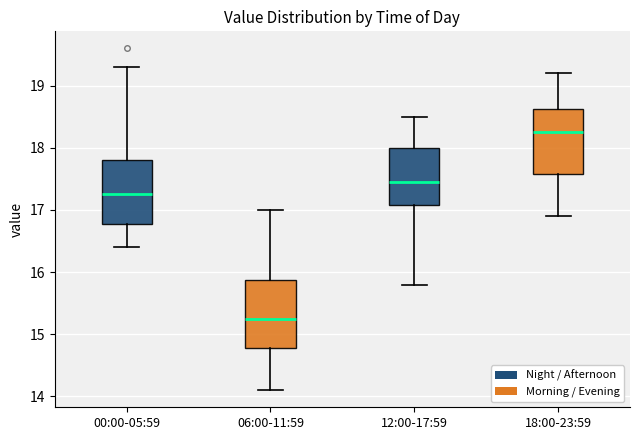

Where does the upper whisker of the box for 06:00-11:59 end on the y-axis? The values are not printed on the chart, so give them approximately, as read against the axis.

17.0